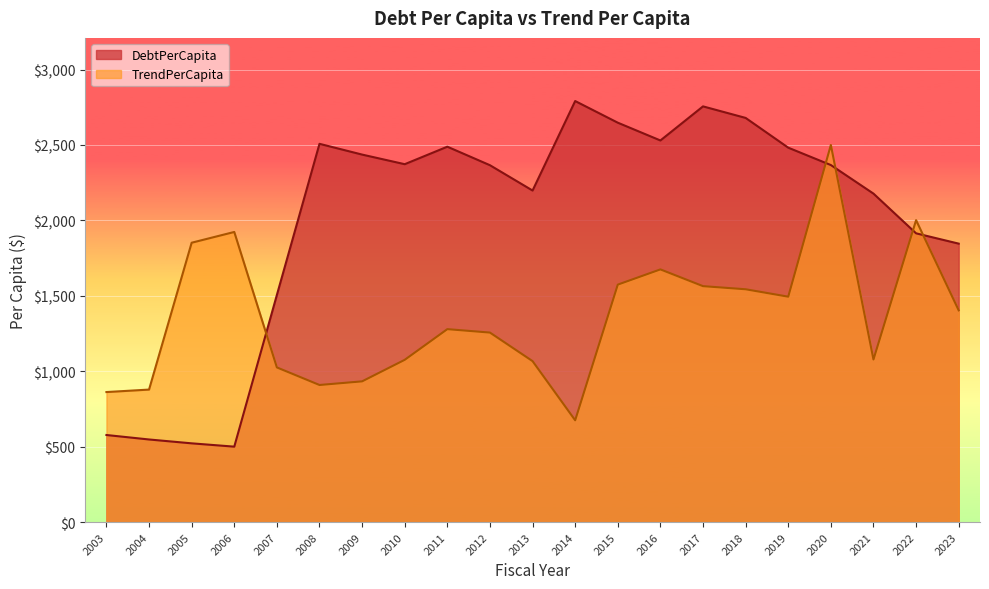

How many lines are shown in the chart?

2